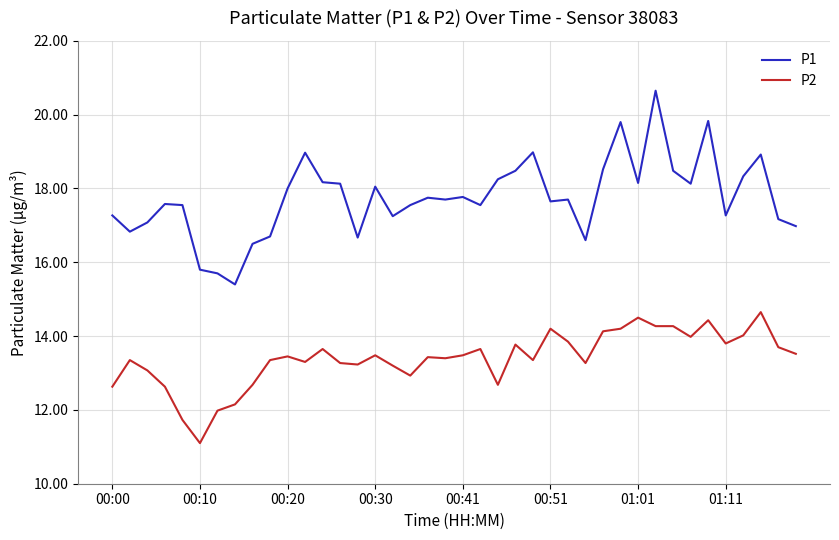

Rank the series by their maximum value, from lowest to highest.

P2, P1